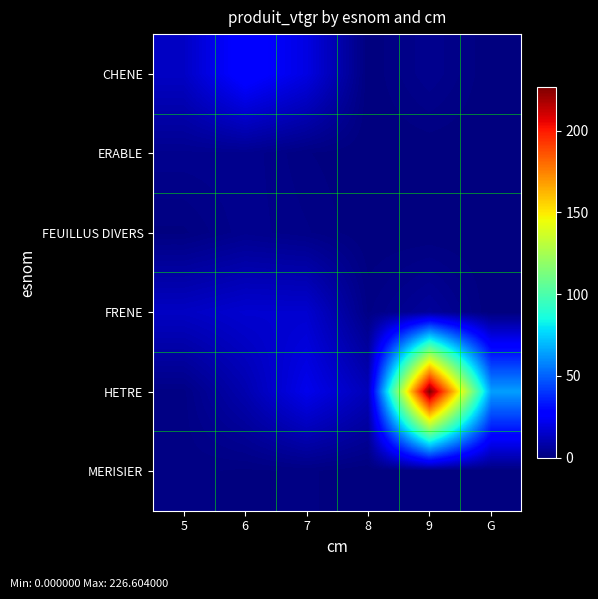

What is the total value across all series at 7?

61.8